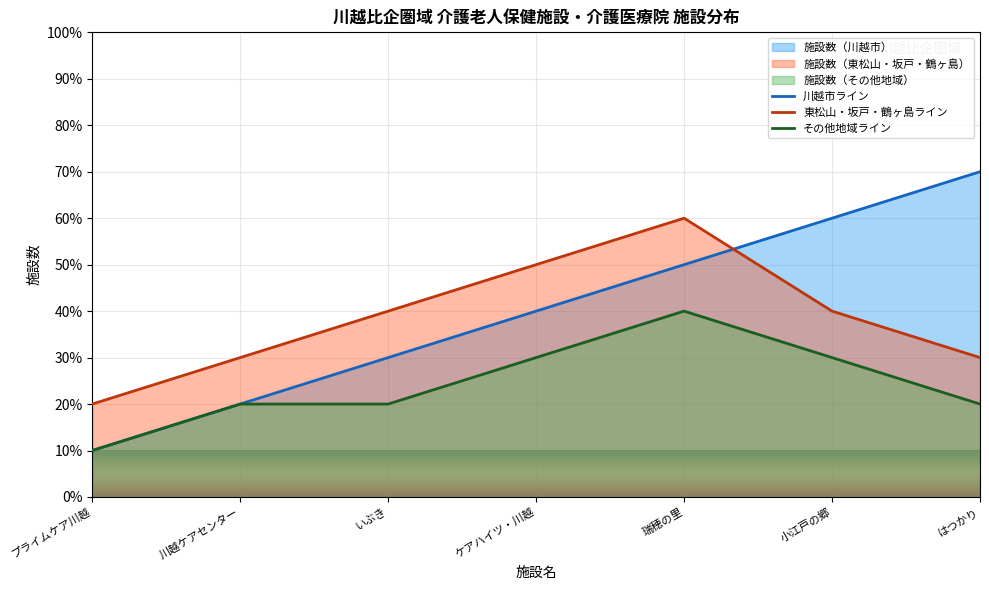

What is the sum of all 施設数（川越市） values?

280